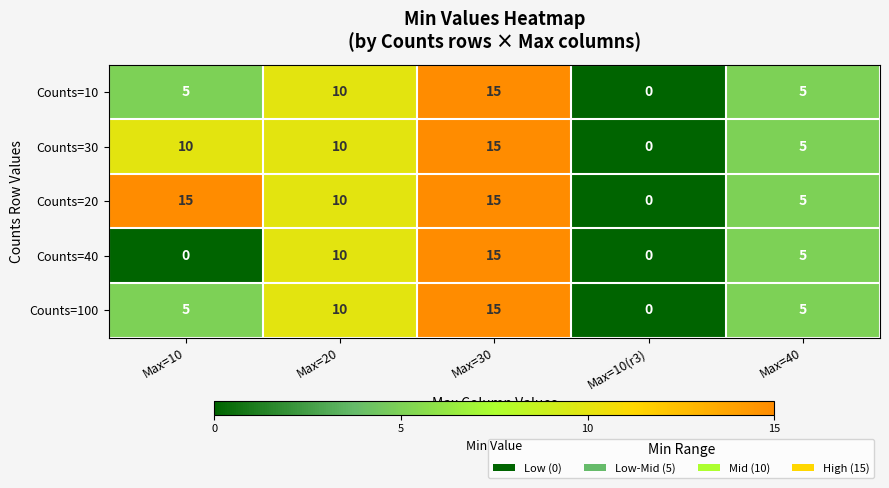

The value of Counts=30 at Max=10 is 10. True or false?

True